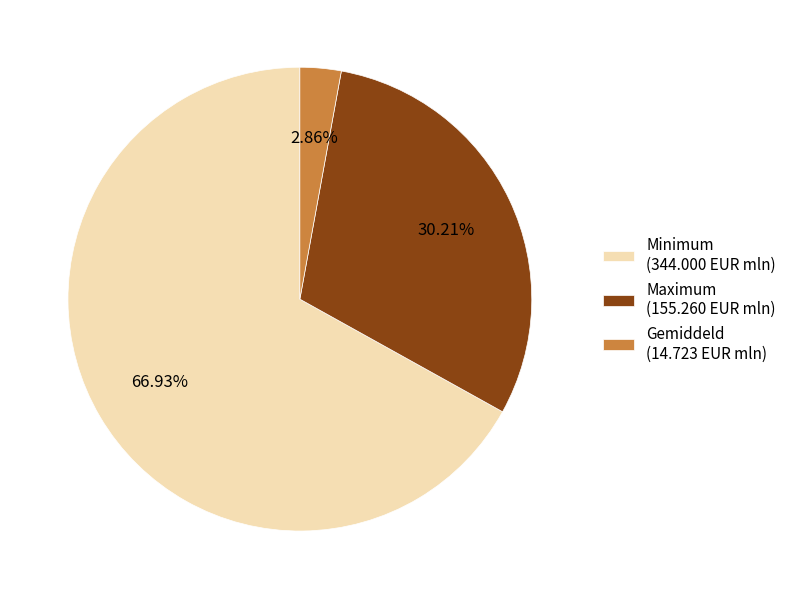

How many segments does this pie chart have?

3